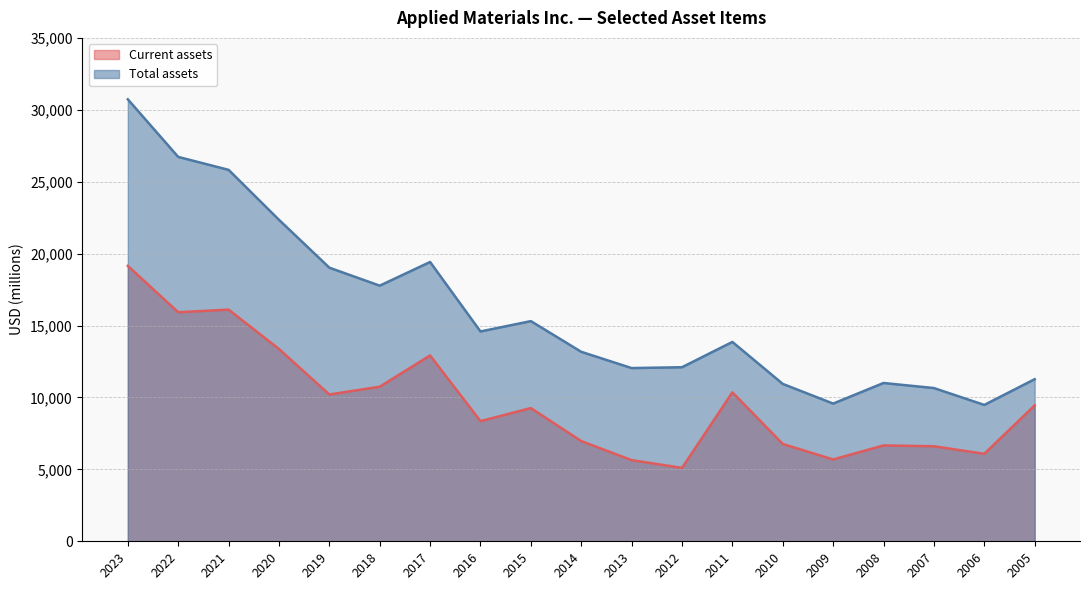

What is the total value across all series at 2015?

24569